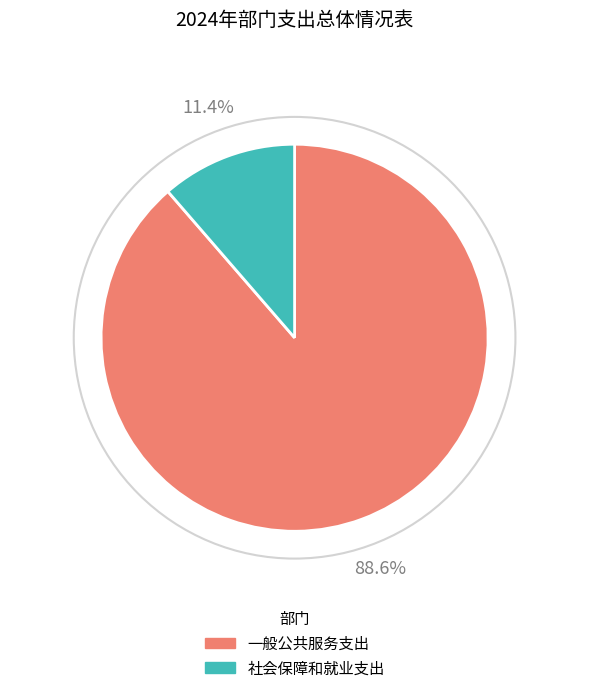

Which has a higher value, 一般公共服务支出 or 社会保障和就业支出?

一般公共服务支出